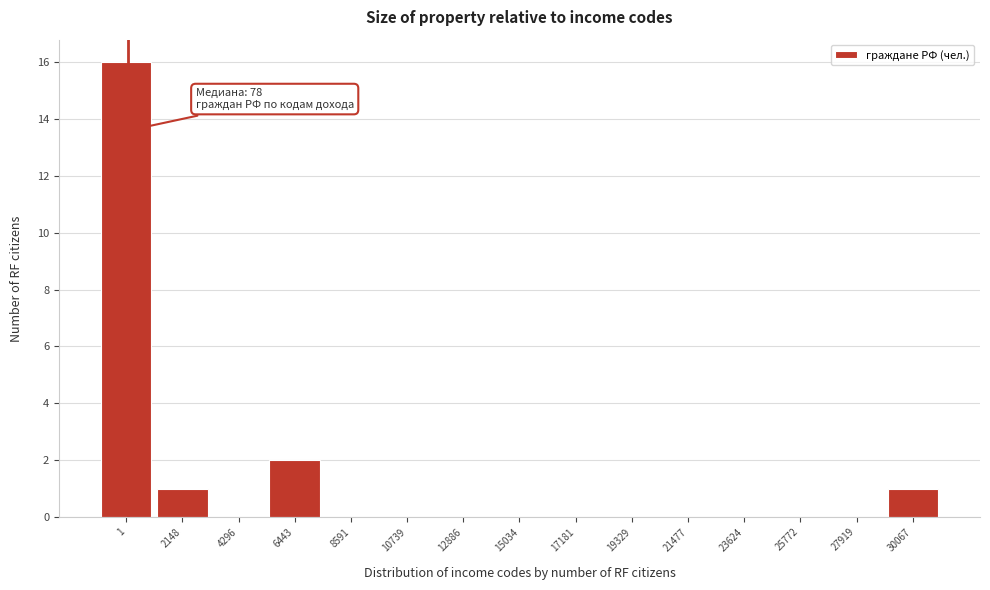

Reading left to right, extract all data points from this chart.

1=16	2148=1	4296=0	6443=2	8591=0	10739=0	12886=0	15034=0	17181=0	19329=0	21477=0	23624=0	25772=0	27919=0	30067=1